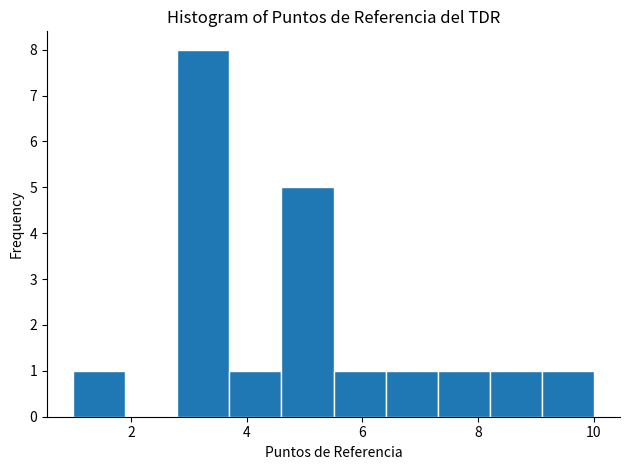

Reading left to right, list every bar in this chart as the range it spans on the x-axis followed by its height. Neither the bar edges nor the heights are printed on the chart, so give them approximately, as read against the axes.

1.0 to 1.9: 1
1.9 to 2.8: 0
2.8 to 3.7: 8
3.7 to 4.6: 1
4.6 to 5.5: 5
5.5 to 6.4: 1
6.4 to 7.3: 1
7.3 to 8.2: 1
8.2 to 9.1: 1
9.1 to 10.0: 1